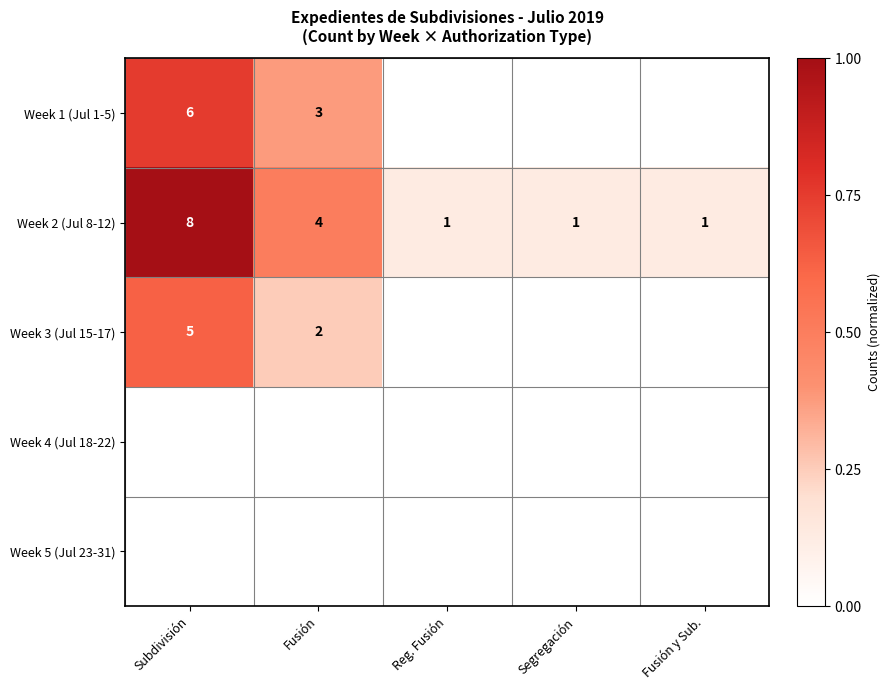

The value of Week 1 (Jul 1-5) at Fusión is 4. True or false?

False